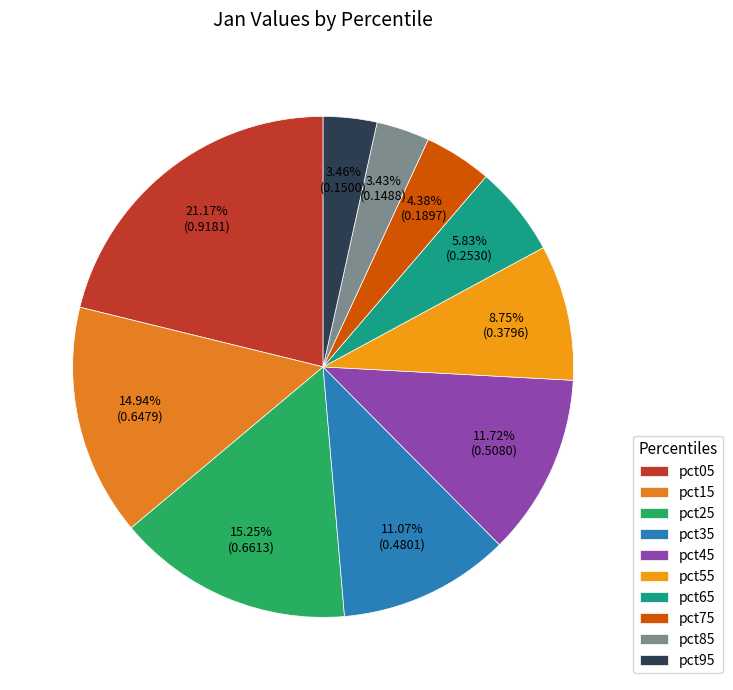

To the nearest percent, what is the difference between the pct45 and pct25 slice percentages?

4%